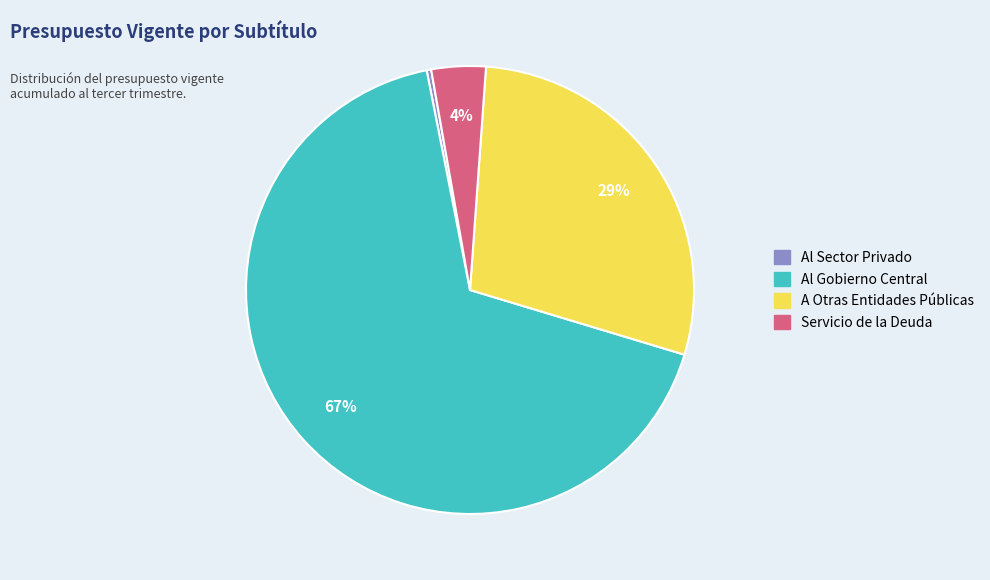

Do Servicio de la Deuda and Al Sector Privado together represent more than half of the pie?

No